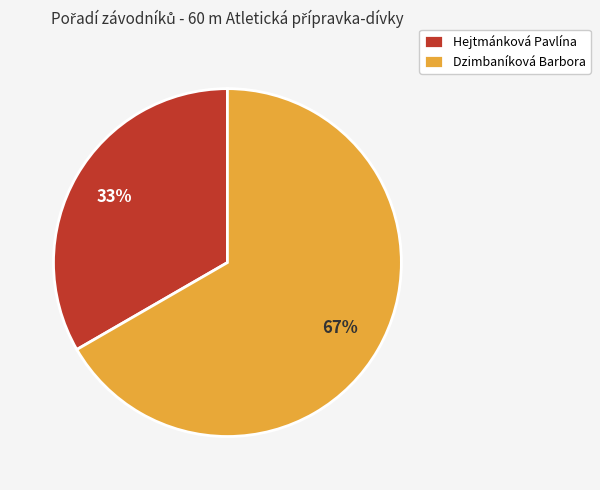

Count the number of slices in the pie.

2